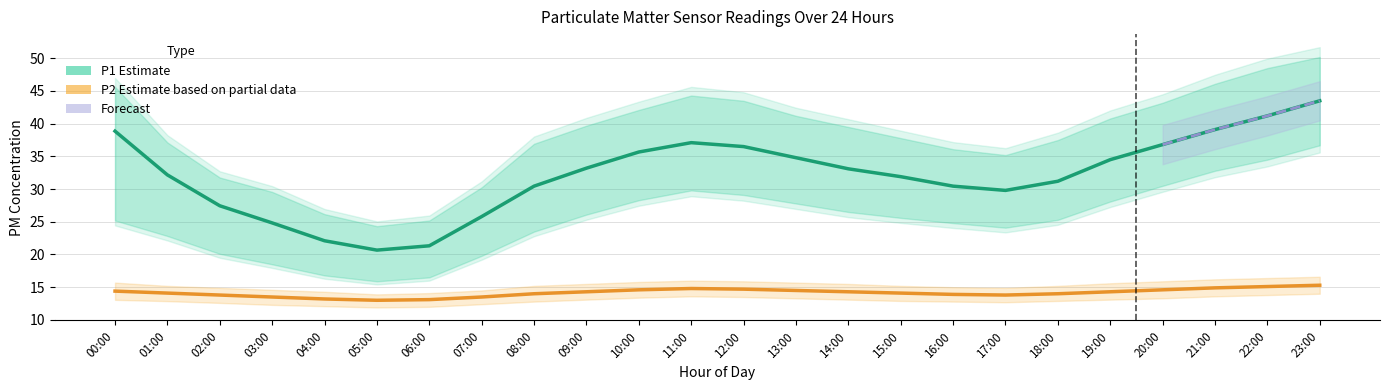

What is the difference between the second highest and minimum values in the P2_lower series?

1.9